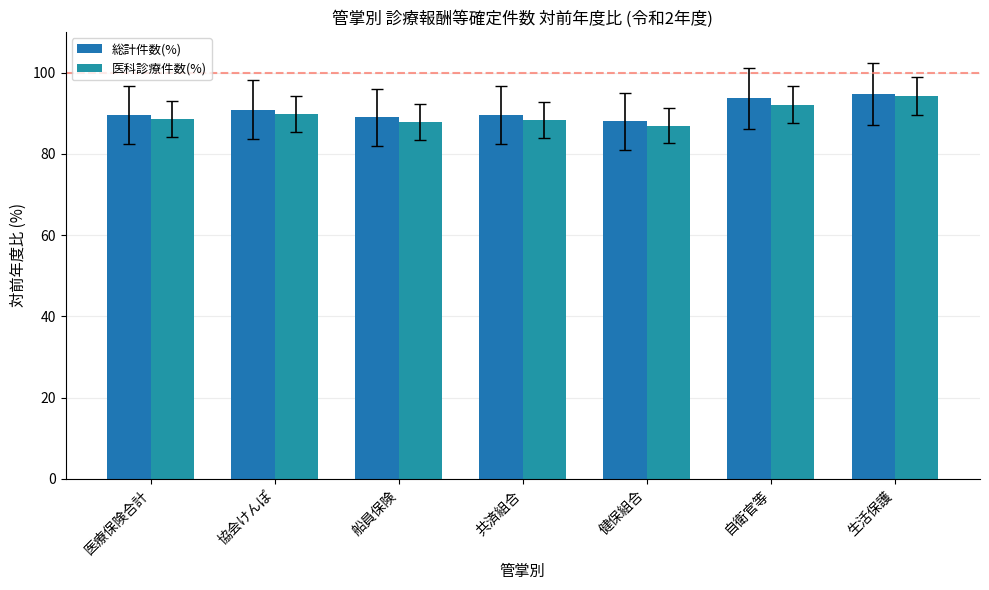

How many distinct data groups are displayed?

2